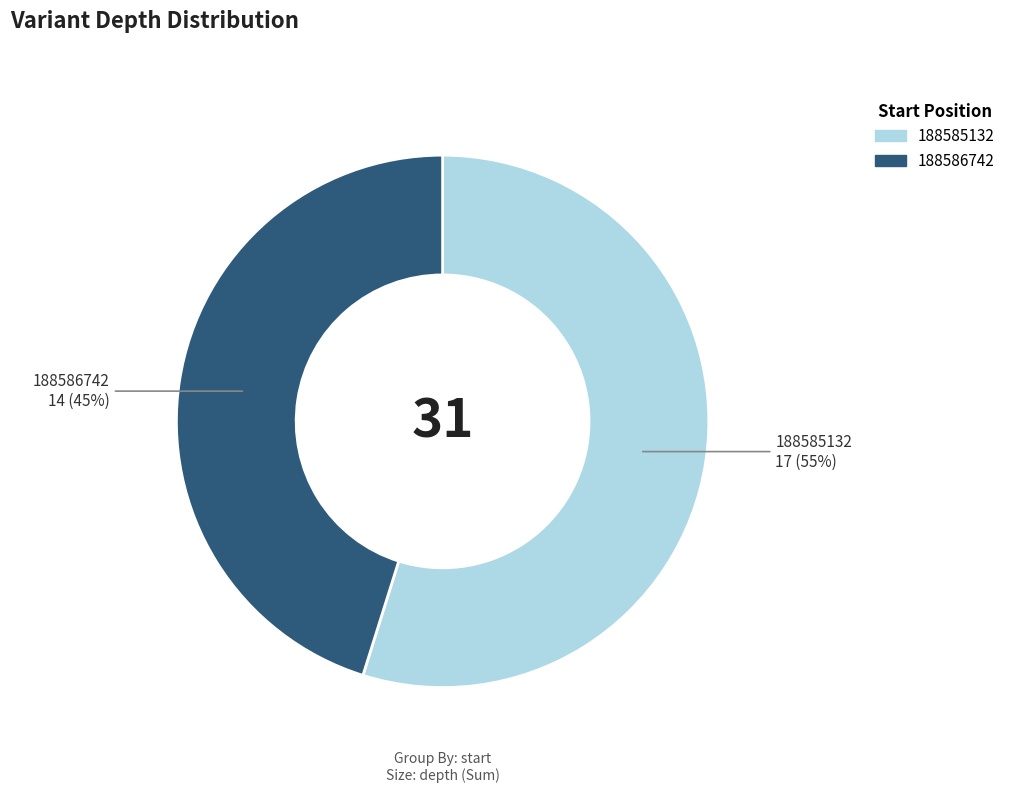

Does any single category account for the majority?

Yes